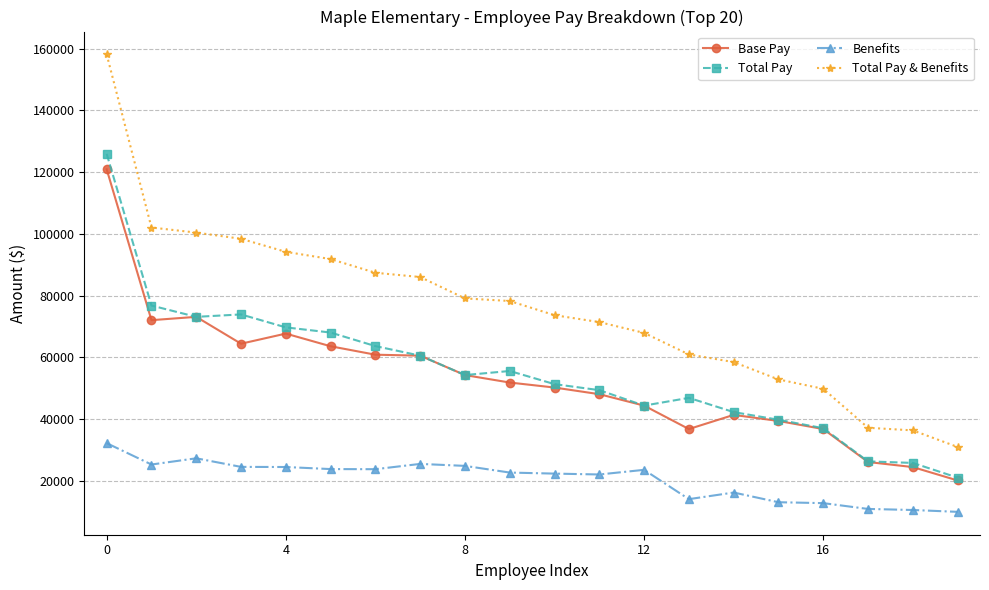

List the series in order of their peak value, lowest first.

Benefits, Base Pay, Total Pay, Total Pay & Benefits